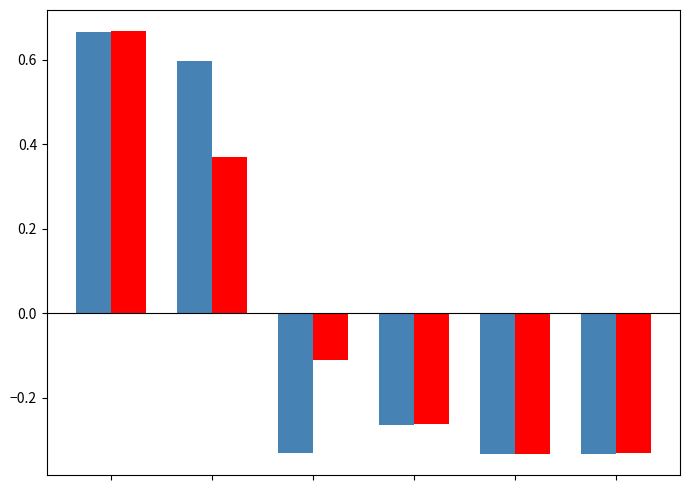

Is it true that autoproducer (TJ) equals 1.0 at 0?

False